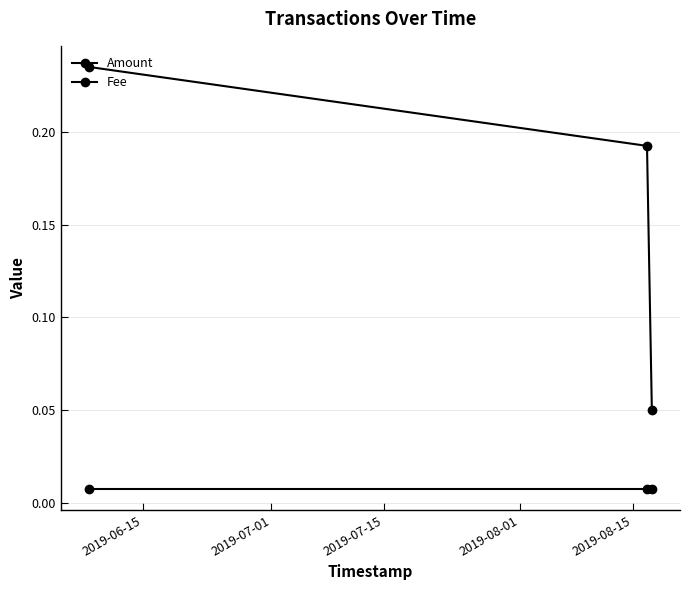

Count the number of data series in this chart.

2